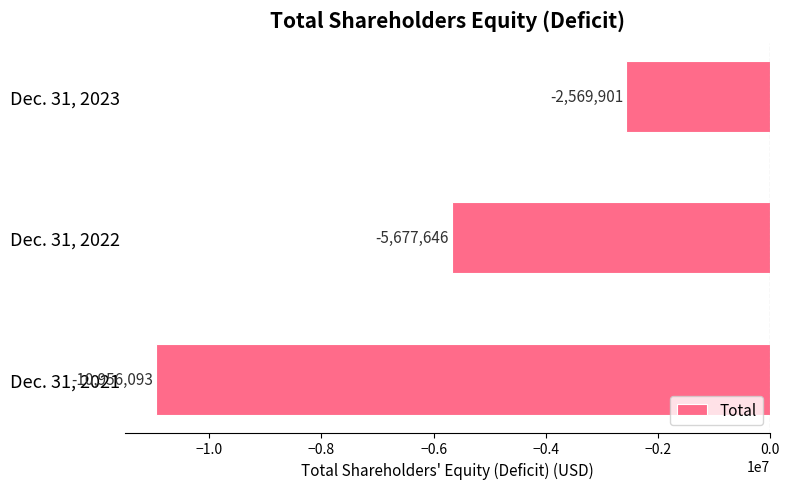

How many values are between -10956093 and -2569901?

3